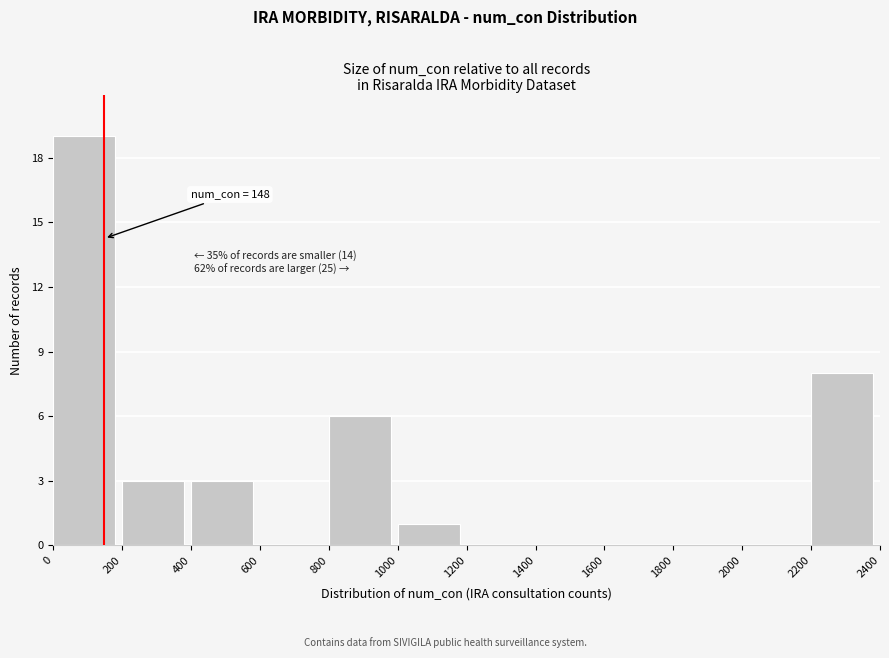

Which range on the x-axis has the tallest bar?

0 to 200